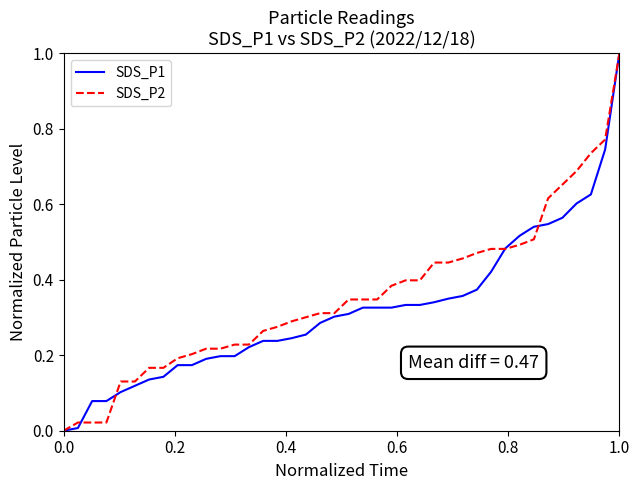

What is the highest value of the SDS_P2 series?

1.0